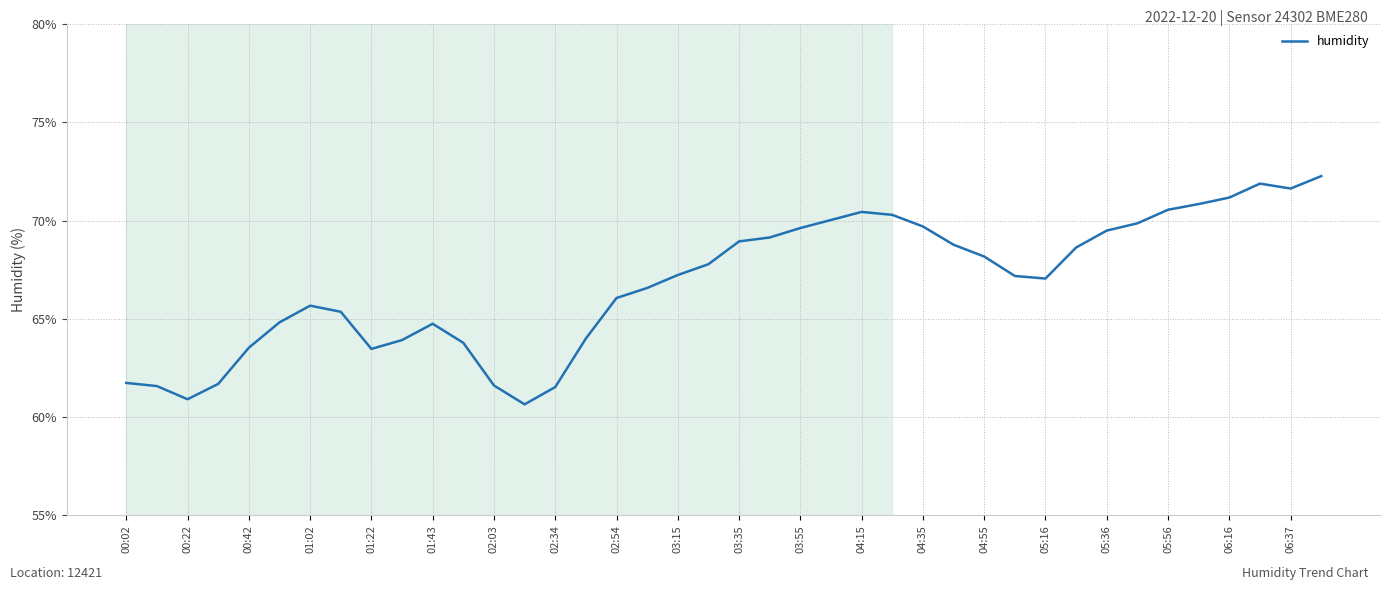

What is the difference between the maximum and minimum values?

11.6